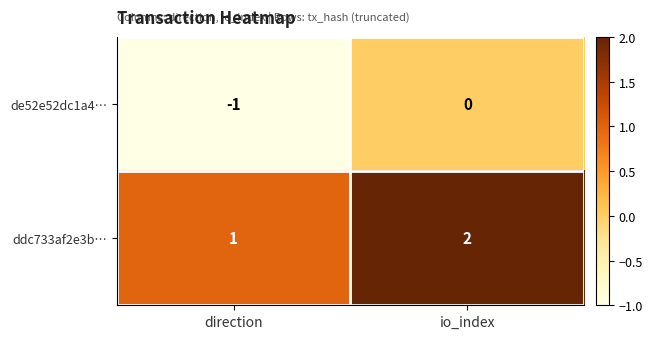

How many negative values does the de52e52dc1a4… series have?

1